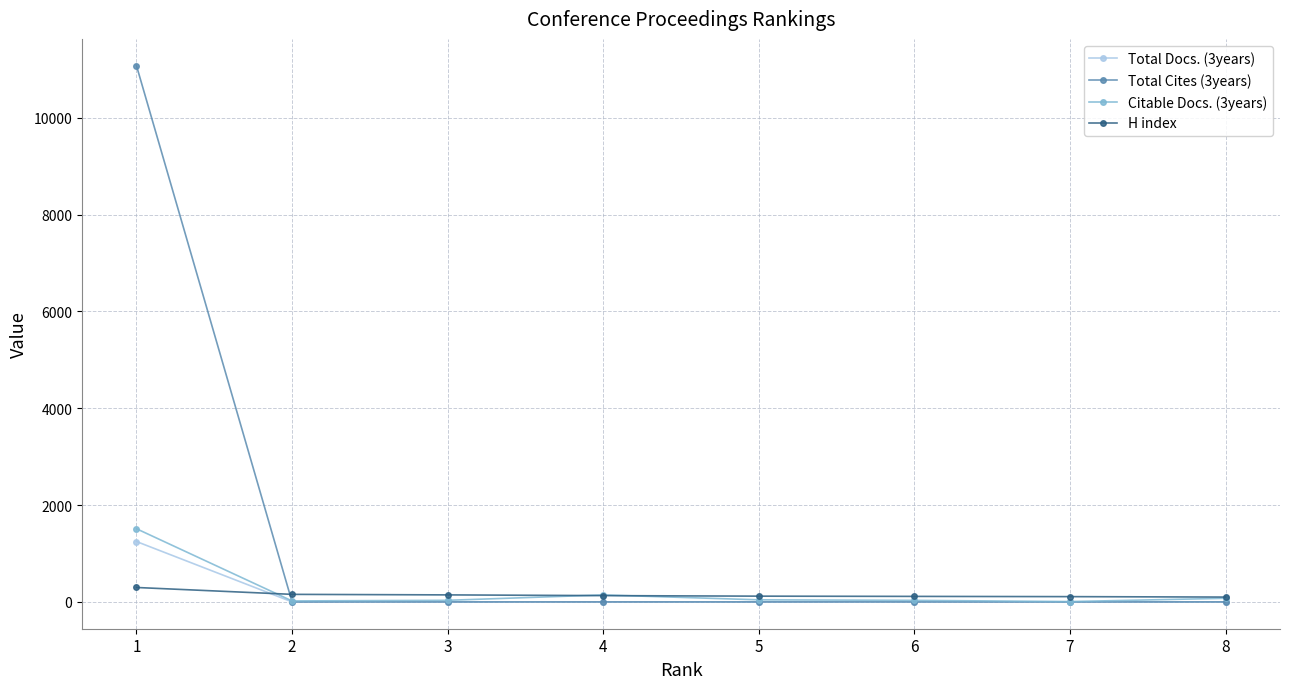

What are all the series names shown in the legend?

Total Docs. (3years), Total Cites (3years), Citable Docs. (3years), H index